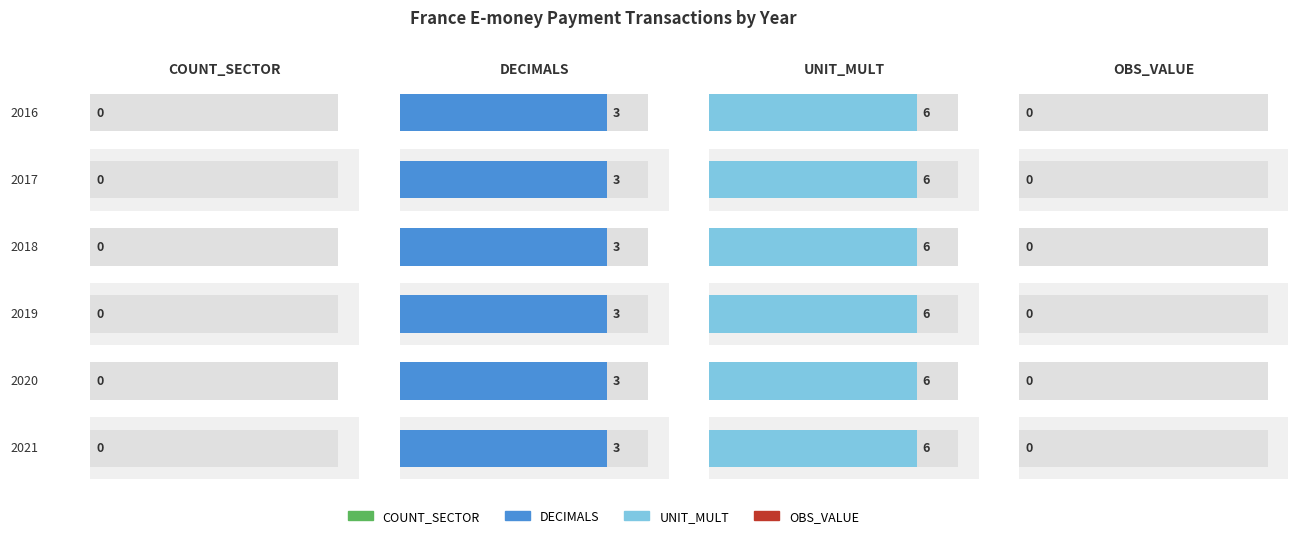

How many distinct data groups are displayed?

4